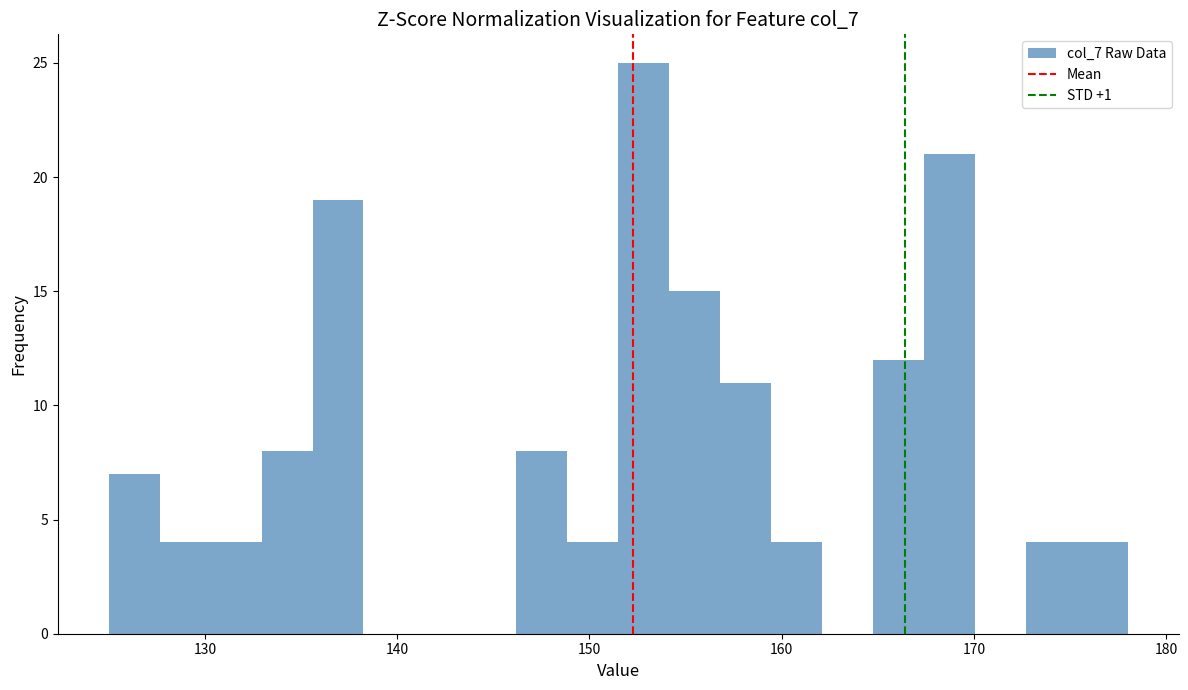

Around what value on the x-axis is the tallest bar? Give the approximate position of its centre, as read against the axis.

153